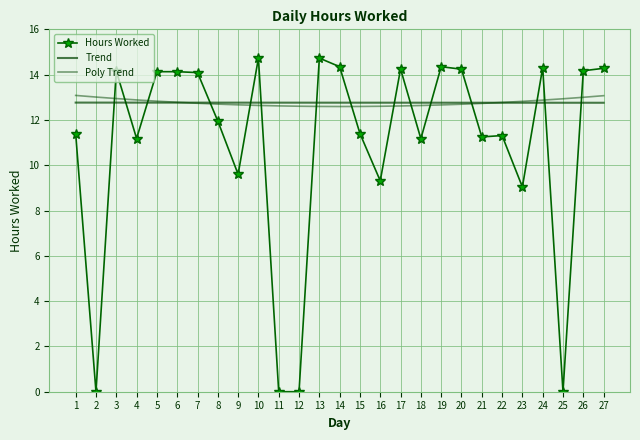

Reading left to right, transcribe all the data shown in this chart.

Hours Worked: 11.4	0.0	14.2	11.2	14.1	14.1	14.1	11.9	9.6	14.7	0.0	0.0	14.7	14.3	11.4	9.3	14.2	11.2	14.3	14.2	11.2	11.3	9.0	14.3	0.0	14.2	14.3
Trend: 12.8	12.8	12.8	12.8	12.8	12.8	12.8	12.8	12.8	12.8	12.8	12.8	12.8	12.8	12.8	12.8	12.8	12.8	12.8	12.8	12.8	12.8	12.8	12.8	12.8	12.8	12.8
Poly Trend: 13.1	13.0	12.9	12.9	12.8	12.8	12.7	12.7	12.7	12.6	12.6	12.6	12.6	12.6	12.6	12.6	12.6	12.6	12.7	12.7	12.7	12.8	12.8	12.9	12.9	13.0	13.1